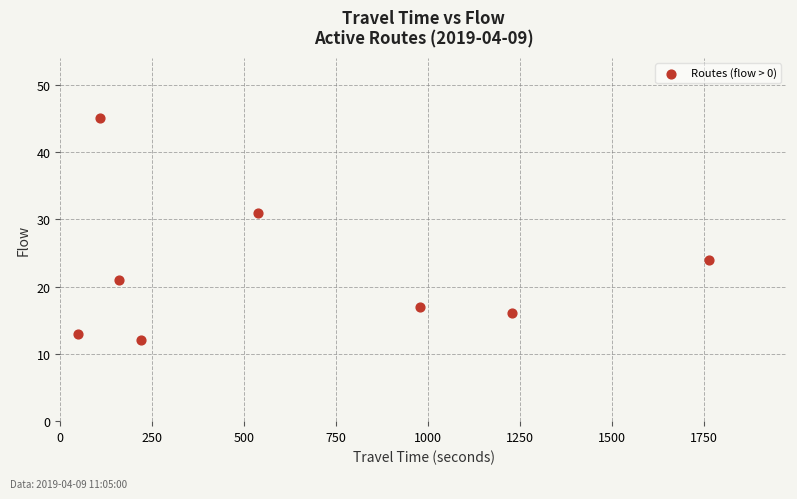

What is the range of Y values (max minus min)?

33